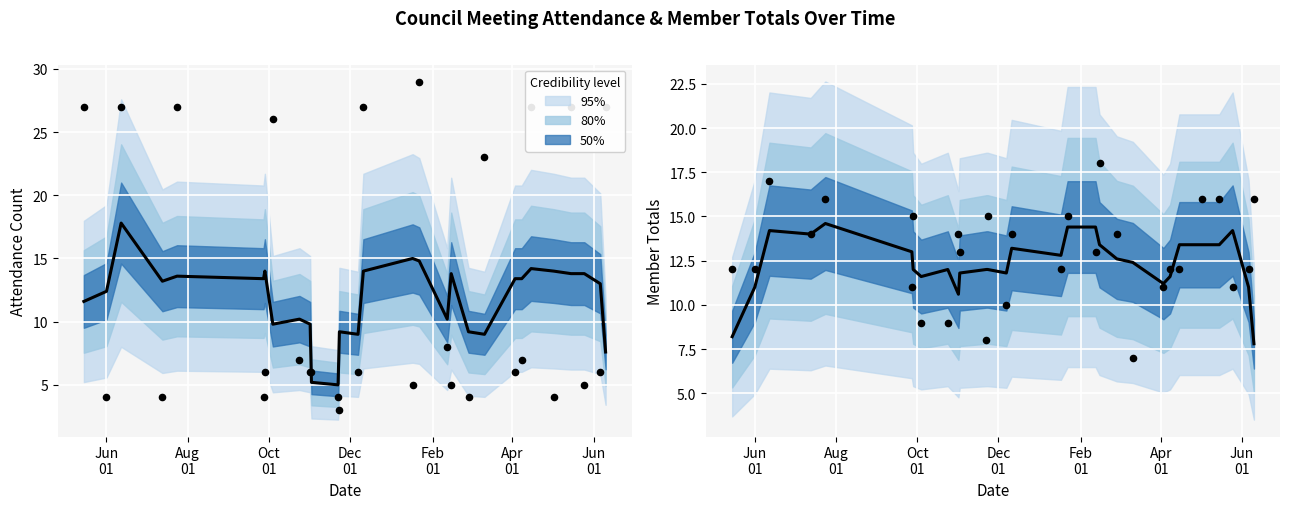

Which series reaches the maximum Y coordinate?

Observed